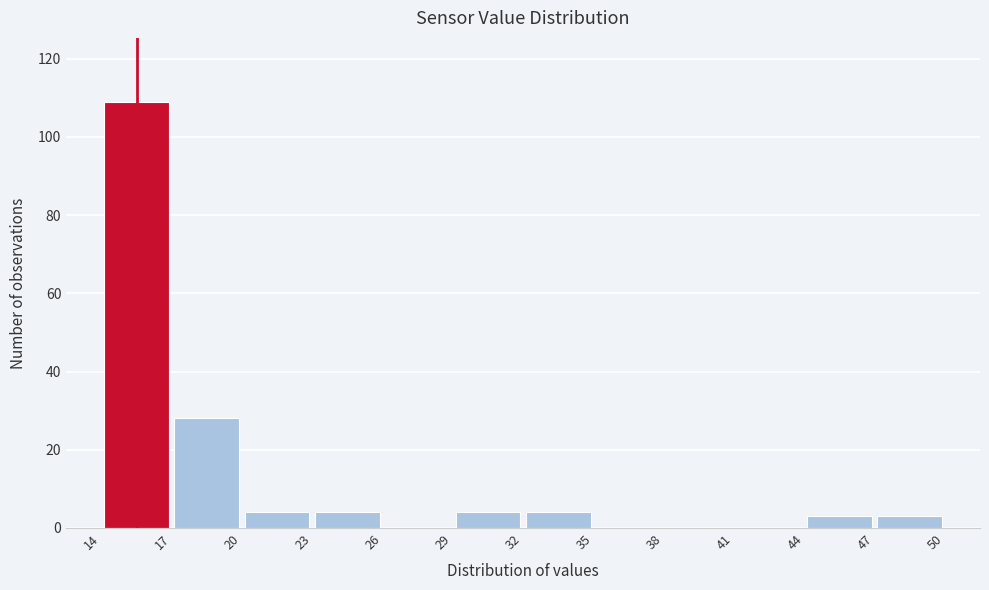

Reading left to right, transcribe this chart: for each bar, give the range it covers on the x-axis and its height. The values are not printed on the chart, so give them approximately, as read against the axis.

14 to 17: 110
17 to 20: 28
20 to 23: 4
23 to 26: 4
26 to 29: 0
29 to 32: 4
32 to 35: 4
35 to 38: 0
38 to 41: 0
41 to 44: 0
44 to 47: 4
47 to 50: 4